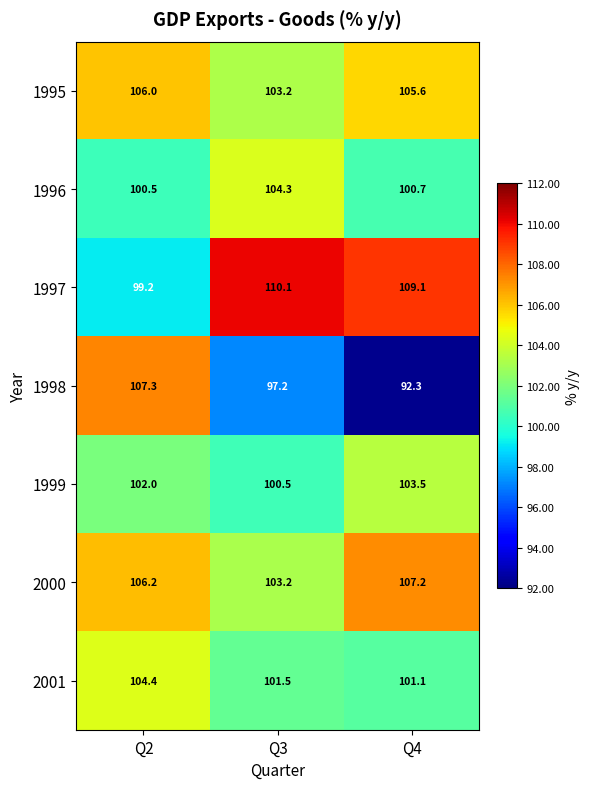

What is the difference between the highest and lowest values at Q2?

8.1